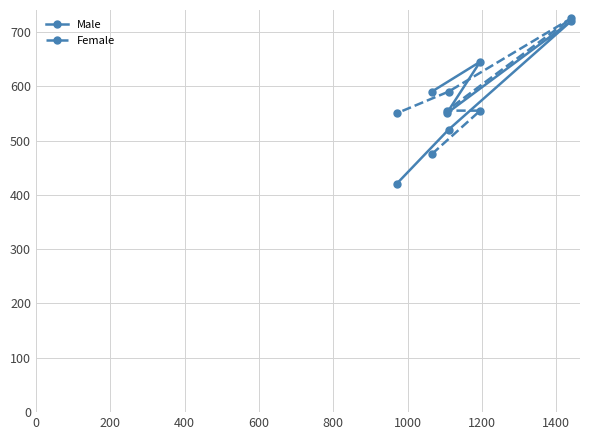

Reading left to right, what are all the values shown in this chart?

Male: 420	590	550	520	645	720
Female: 550	475	555	590	555	725